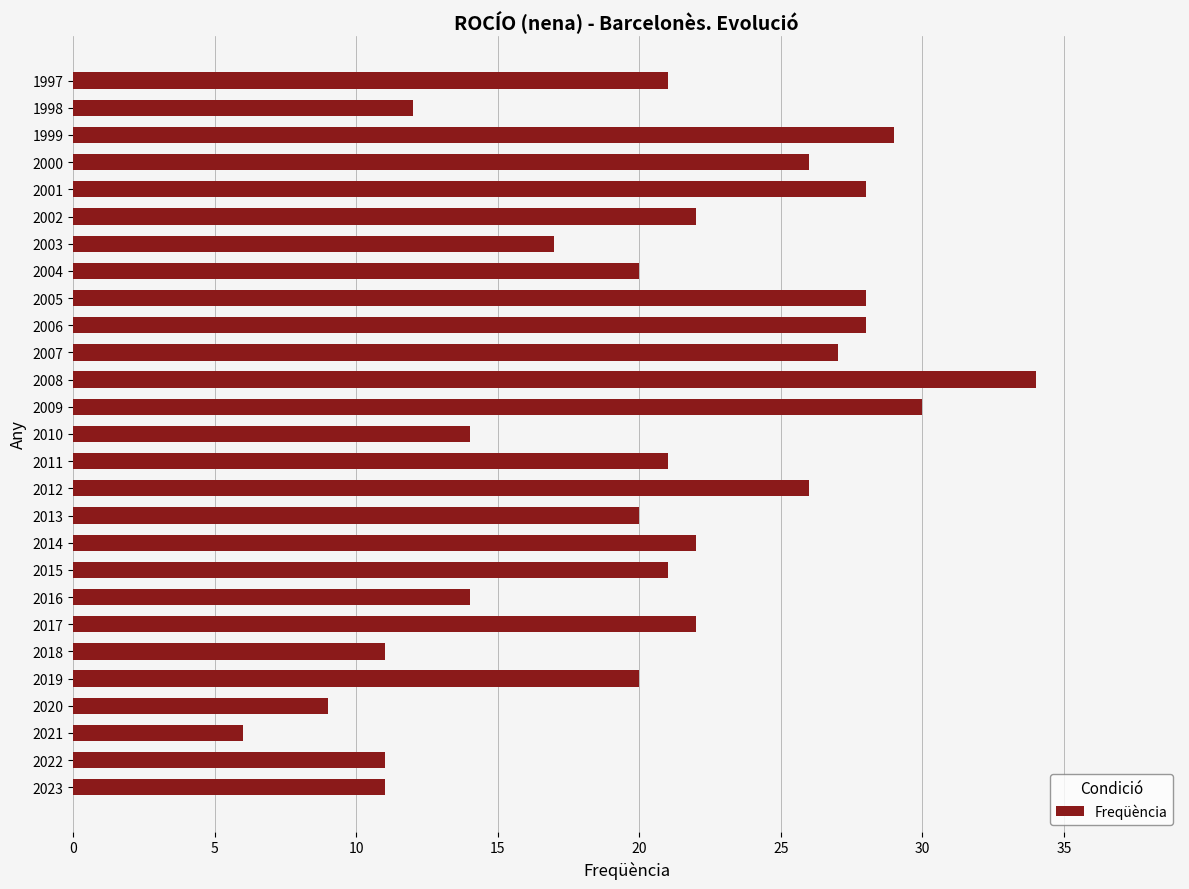

Between 2013 and 2011, which is larger?

2011